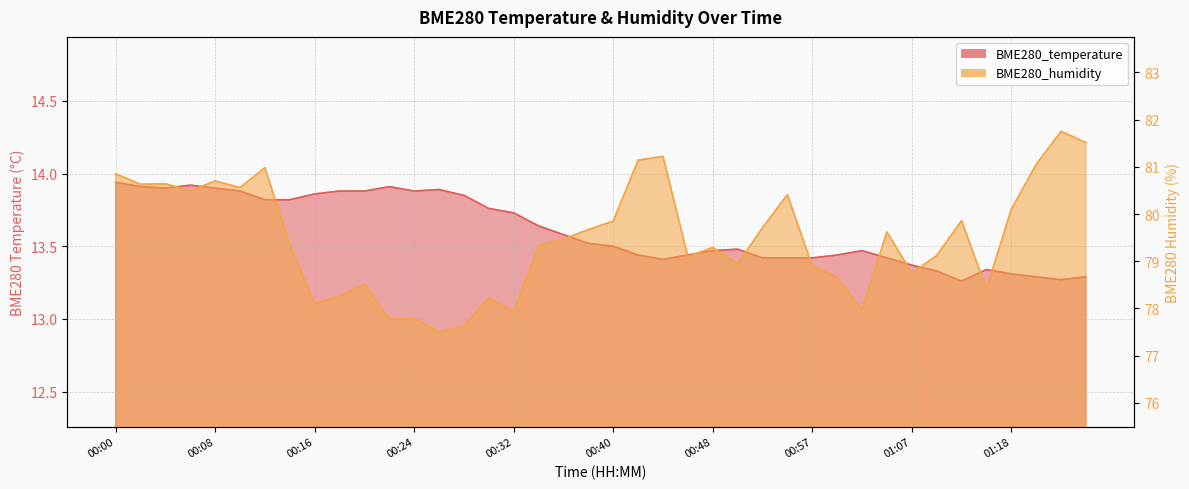

The value of BME280_humidity at 00:32 is 105.4. True or false?

False